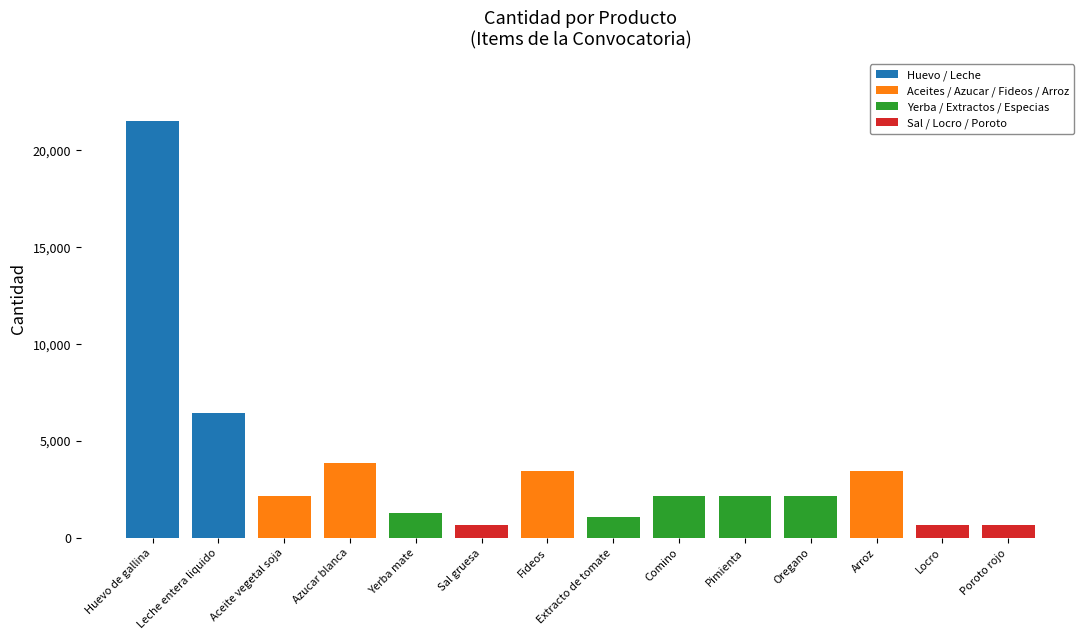

At which category is the sum across all series the highest?

Huevo de gallina